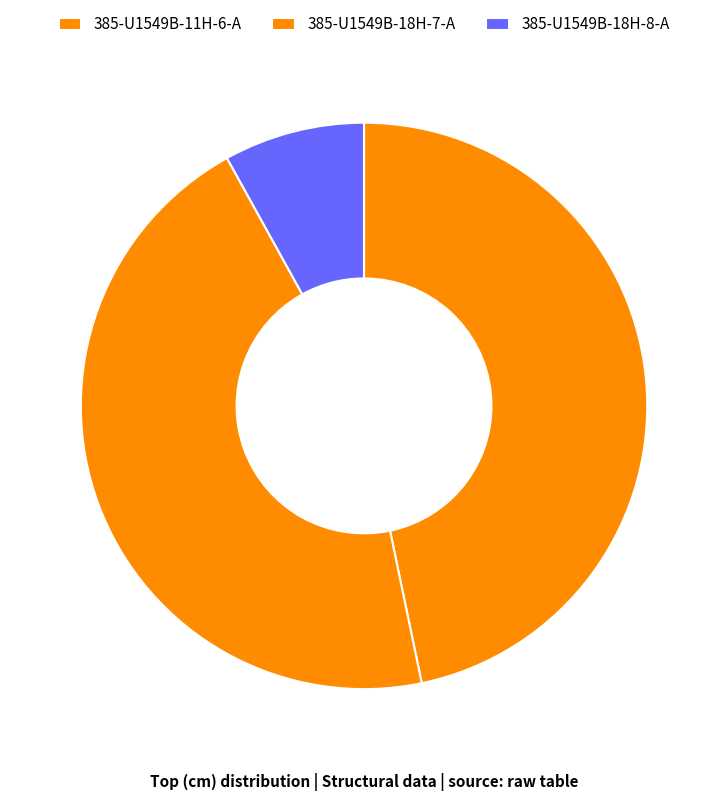

Between 385-U1549B-18H-7-A and 385-U1549B-11H-6-A, which is larger?

385-U1549B-11H-6-A